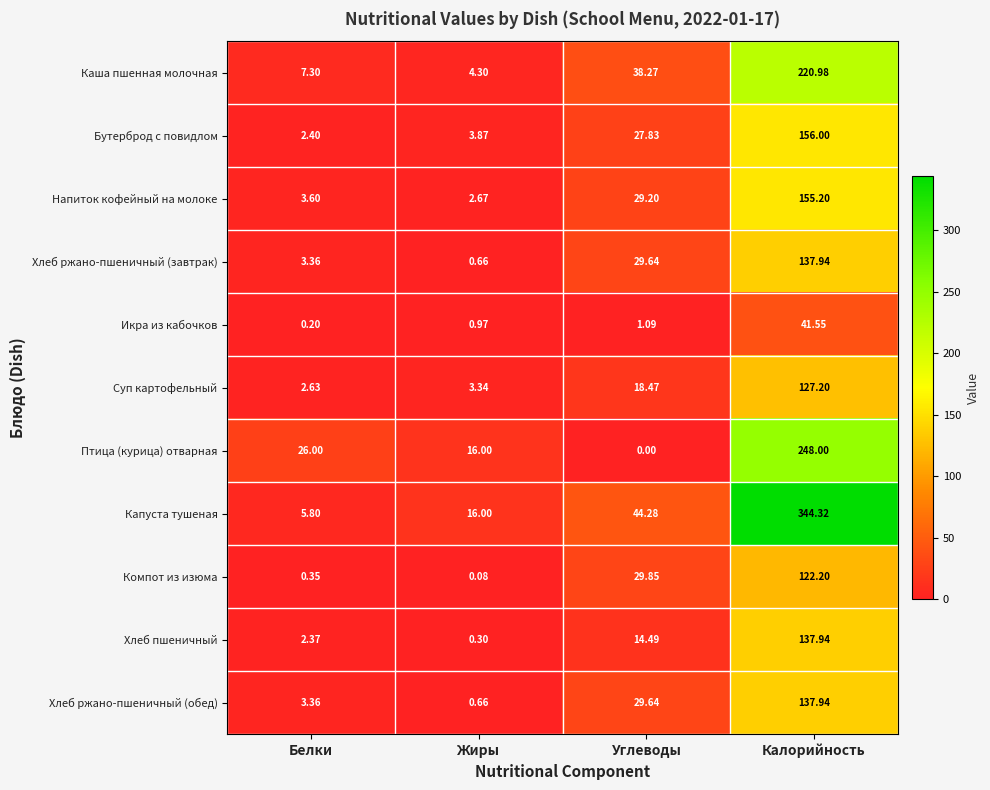

Between Жиры and Углеводы, which series saw the biggest shift?

Каша пшенная молочная